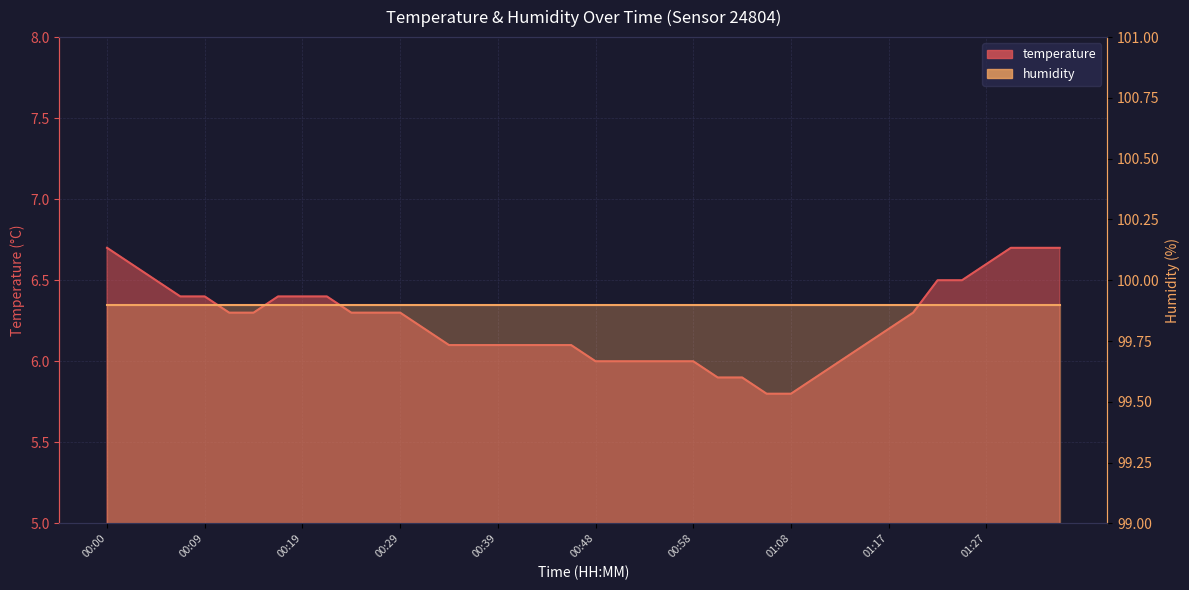

What is the ratio of the value at 01:13 to the value at 01:10?

1.0